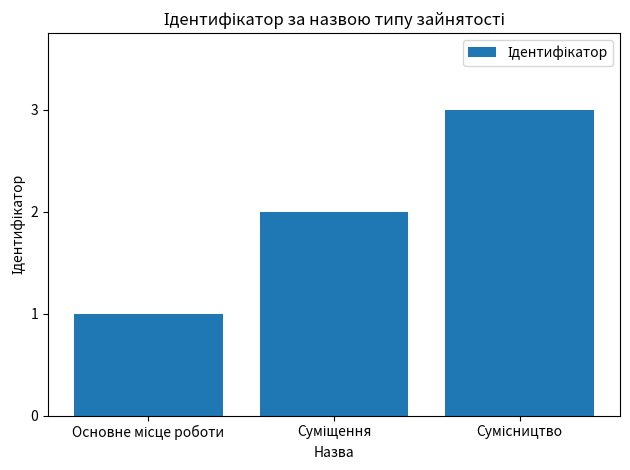

What is the maximum value shown in the chart?

3